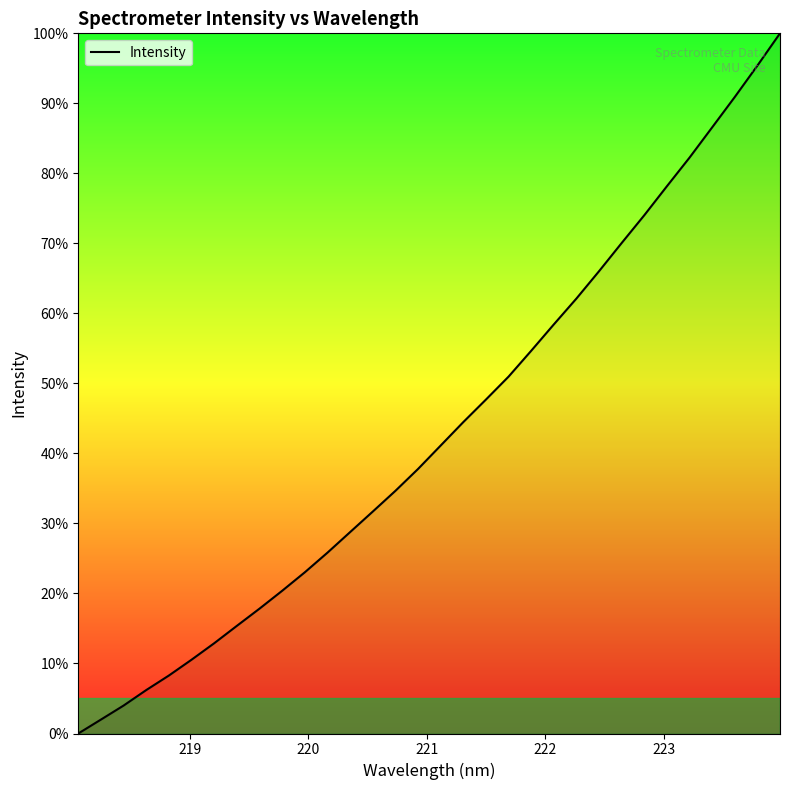

What is the greatest value displayed?

100.0